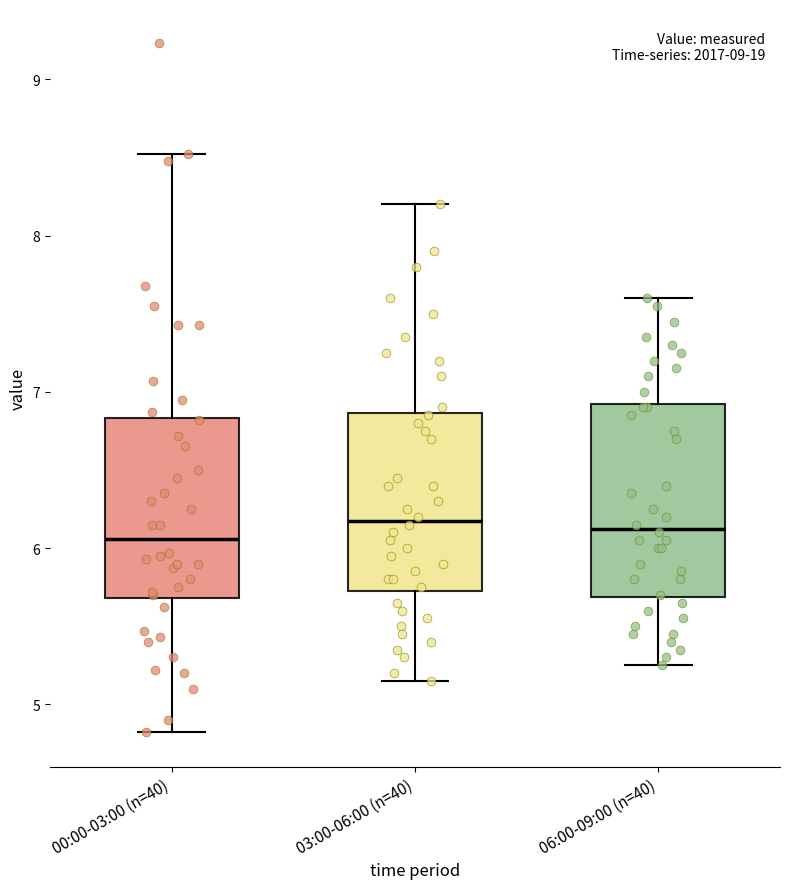

Reading left to right, read every box against the y-axis: the position of its median line, the range the box covers, and the ends of its whiskers. The values are not printed on the chart, so give them approximately, as read against the axis.

00:00-03:00 (n=40): median 6.1, box 5.7 to 6.8, whiskers 4.8 to 8.5
03:00-06:00 (n=40): median 6.2, box 5.7 to 6.9, whiskers 5.2 to 8.2
06:00-09:00 (n=40): median 6.1, box 5.7 to 6.9, whiskers 5.3 to 7.6